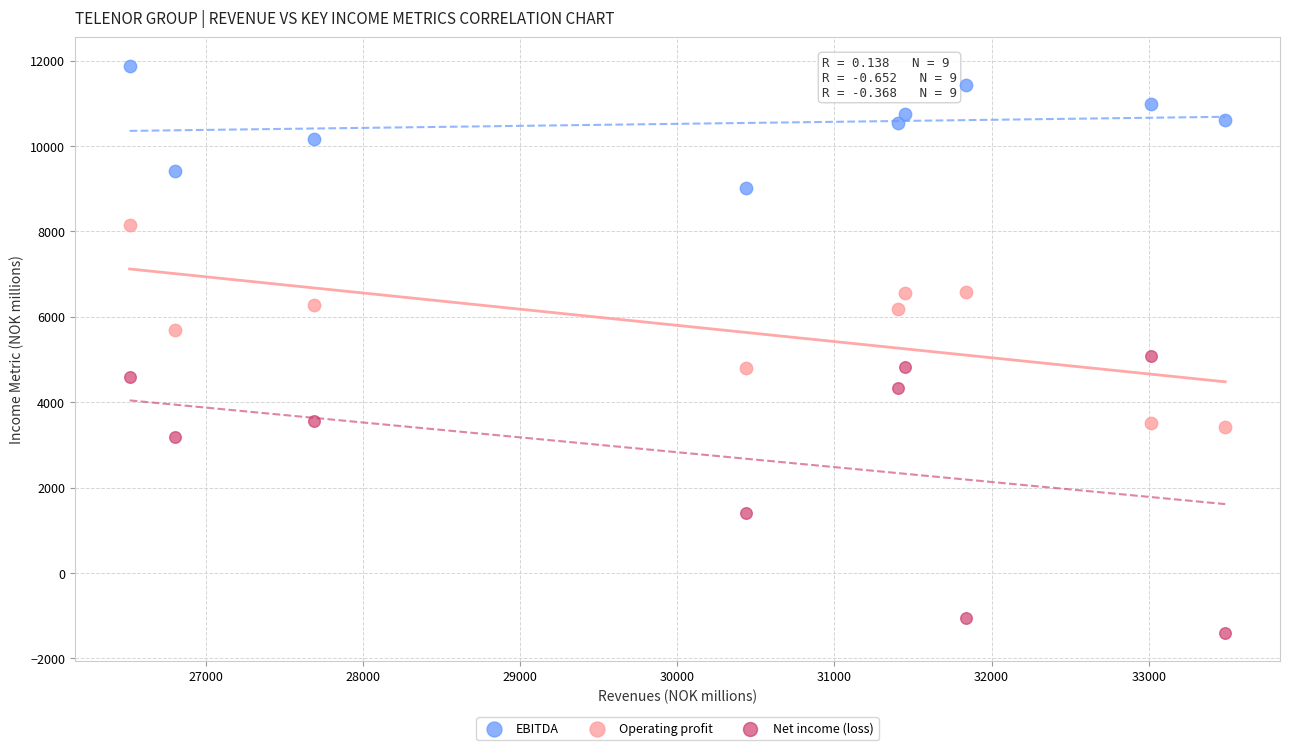

Which series contains the lowest Y value?

Net income (loss)